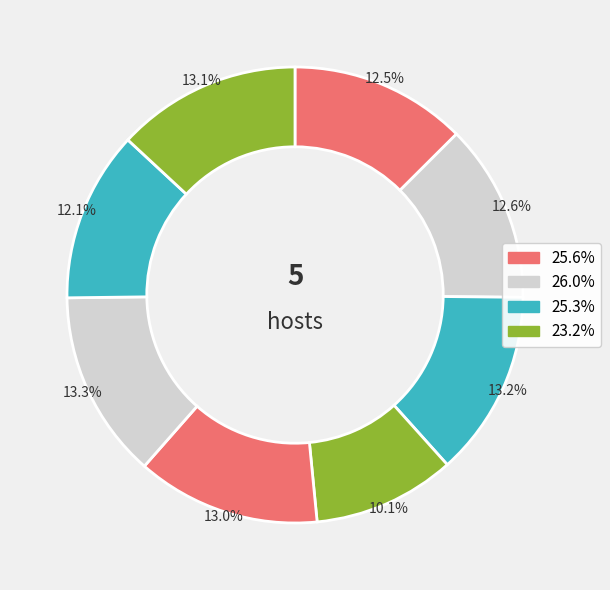

Count the number of slices in the pie.

8